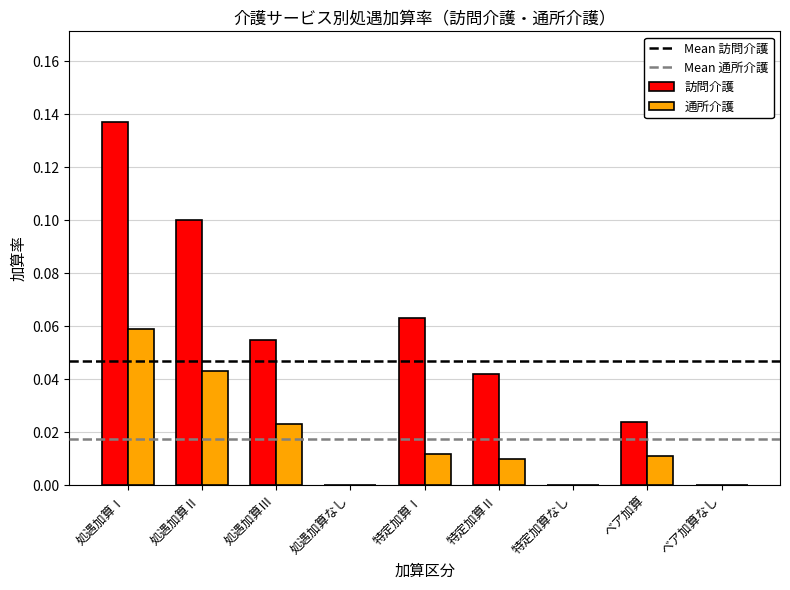

Which series has the largest total across all categories?

訪問介護